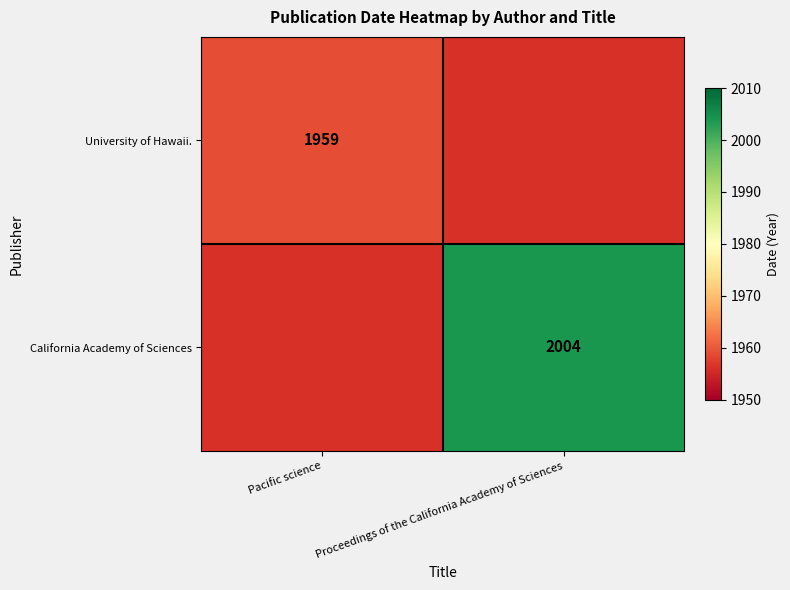

Is it true that University of Hawaii. equals 1959 at Pacific science?

True